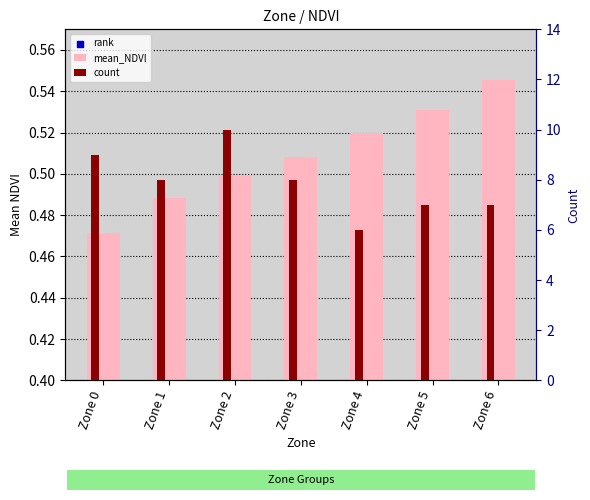

What is the total value across all series at Zone 3?

8.8